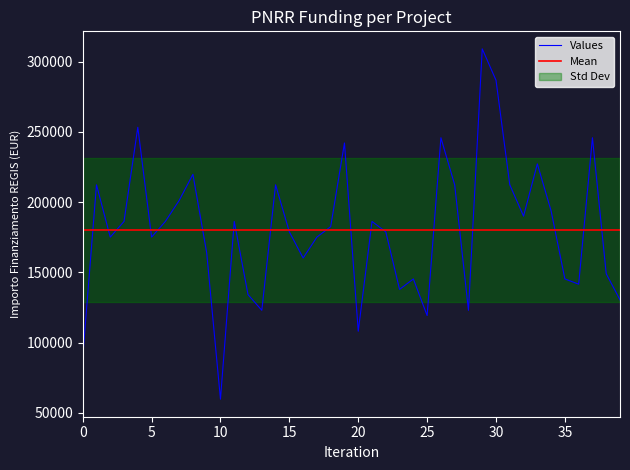

The value of Values at 35 is 145306.8. True or false?

True